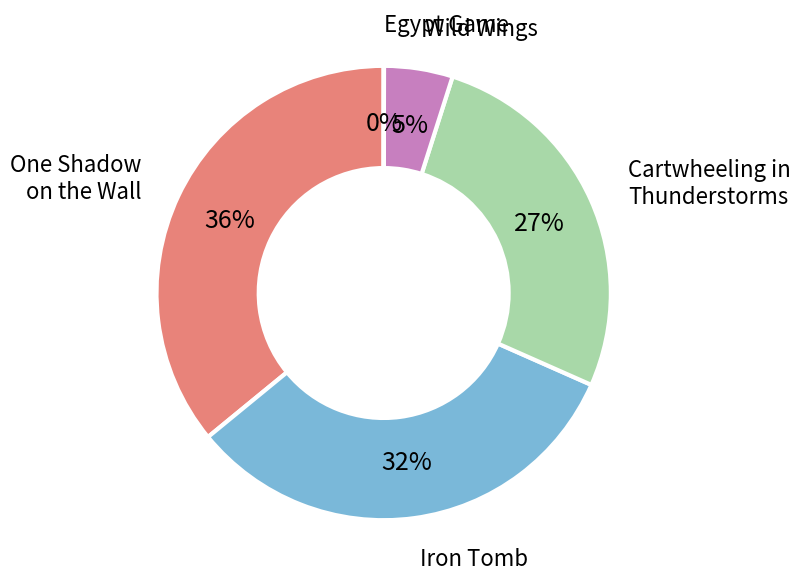

Is it true that Cartwheeling in Thunderstorms is 12% of the pie?

False